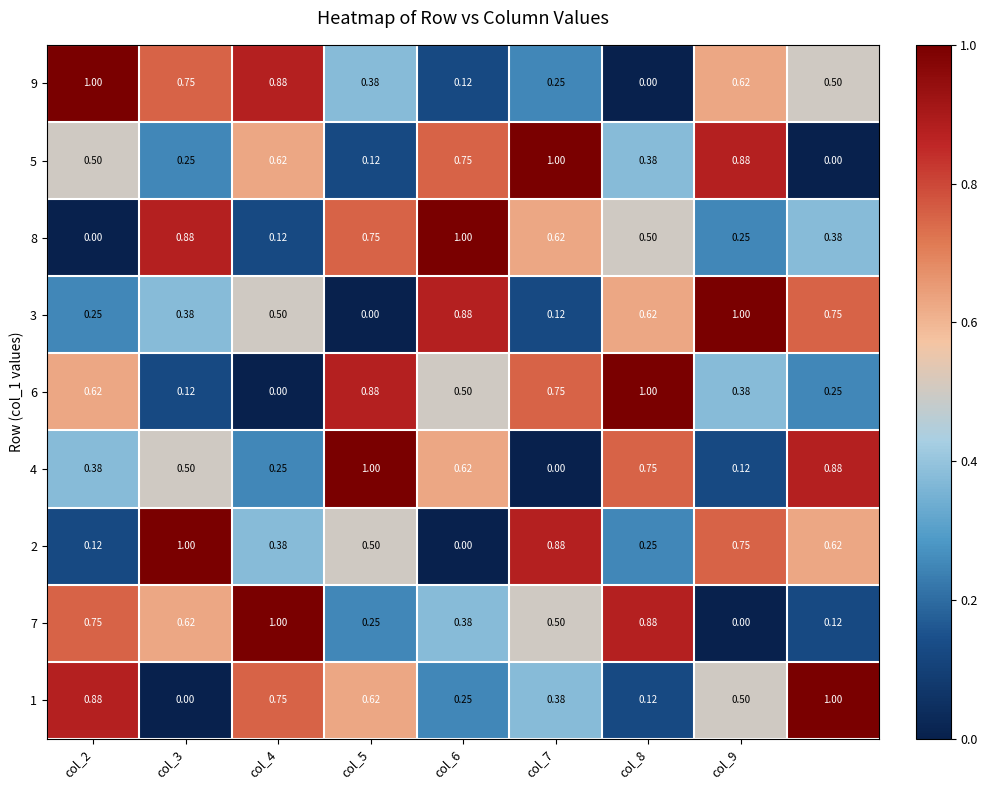

What is the difference between the second highest and second lowest values in the 6 series?

0.8